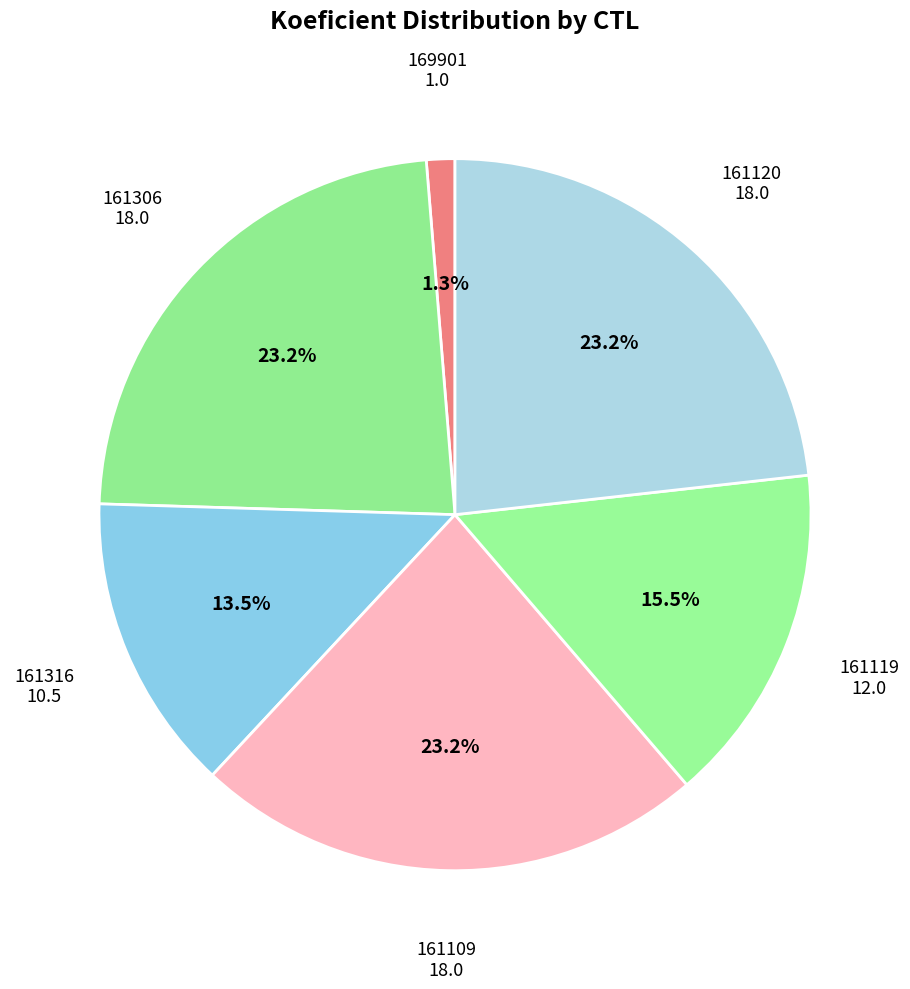

Count the number of slices in the pie.

6